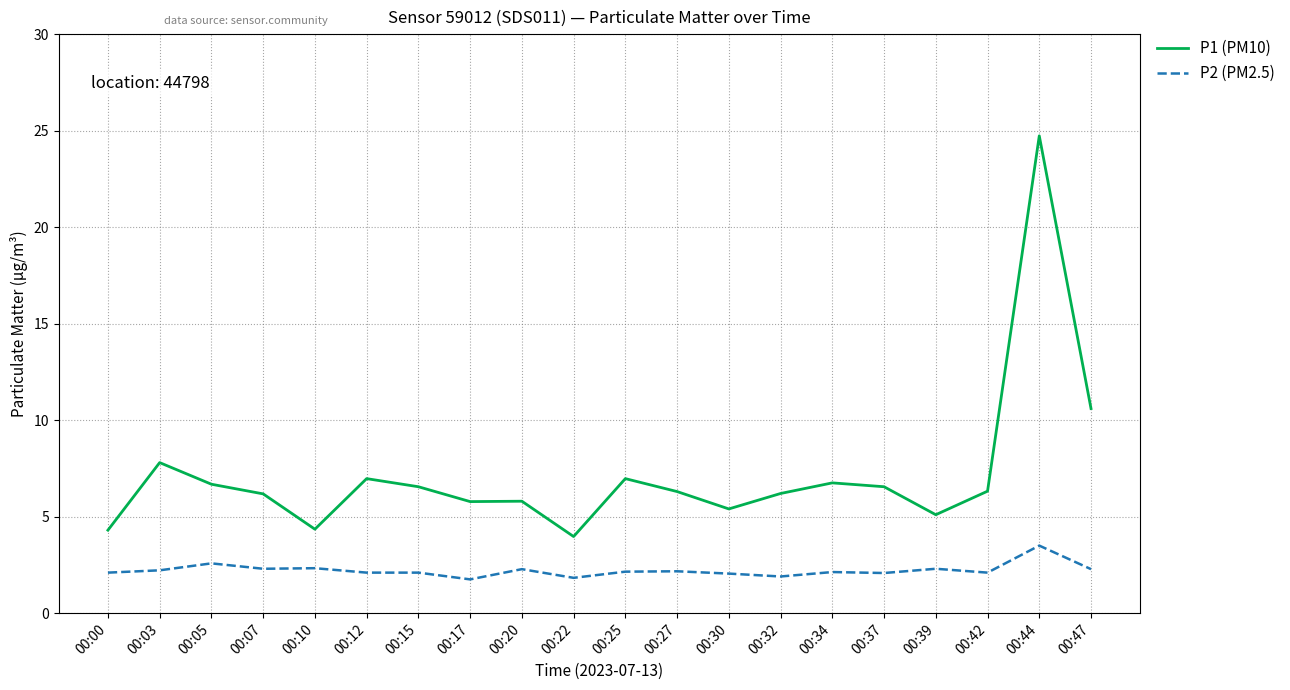

What is the difference between the highest and lowest values at 00:20?

3.5